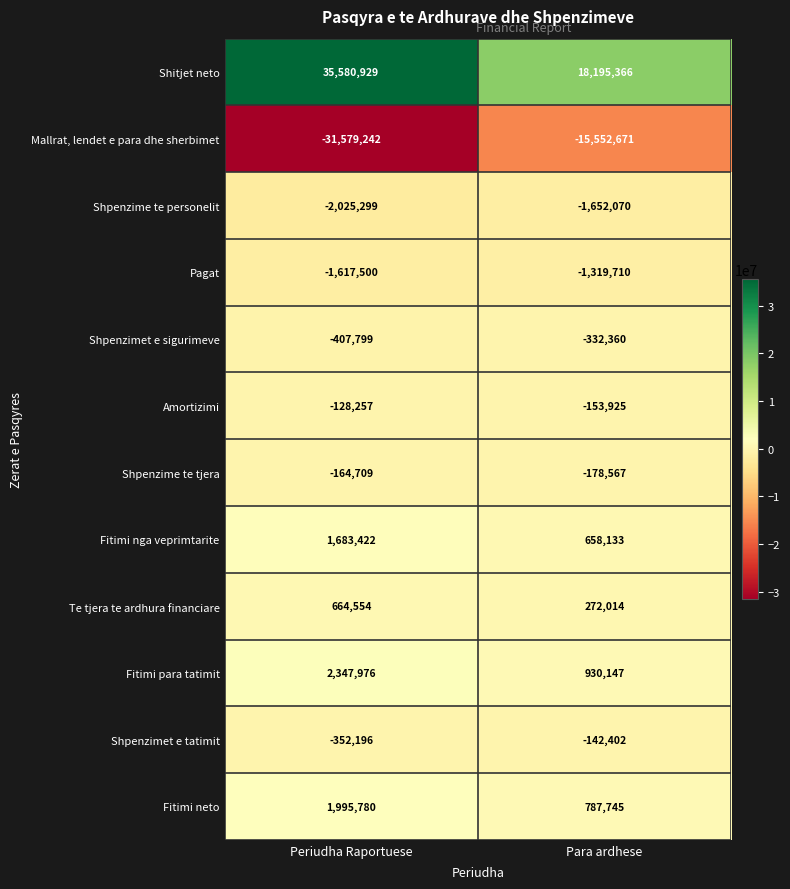

Reading left to right, transcribe all the data shown in this chart.

Shitjet neto: 35580929	18195366
Mallrat, lendet e para dhe sherbimet: -31579242	-15552671
Shpenzime te personelit: -2025299	-1652070
Pagat: -1617500	-1319710
Shpenzimet e sigurimeve: -407799	-332360
Amortizimi: -128257	-153925
Shpenzime te tjera: -164709	-178567
Fitimi nga veprimtarite: 1683422	658133
Te tjera te ardhura financiare: 664554	272014
Fitimi para tatimit: 2347976	930147
Shpenzimet e tatimit: -352196	-142402
Fitimi neto: 1995780	787745